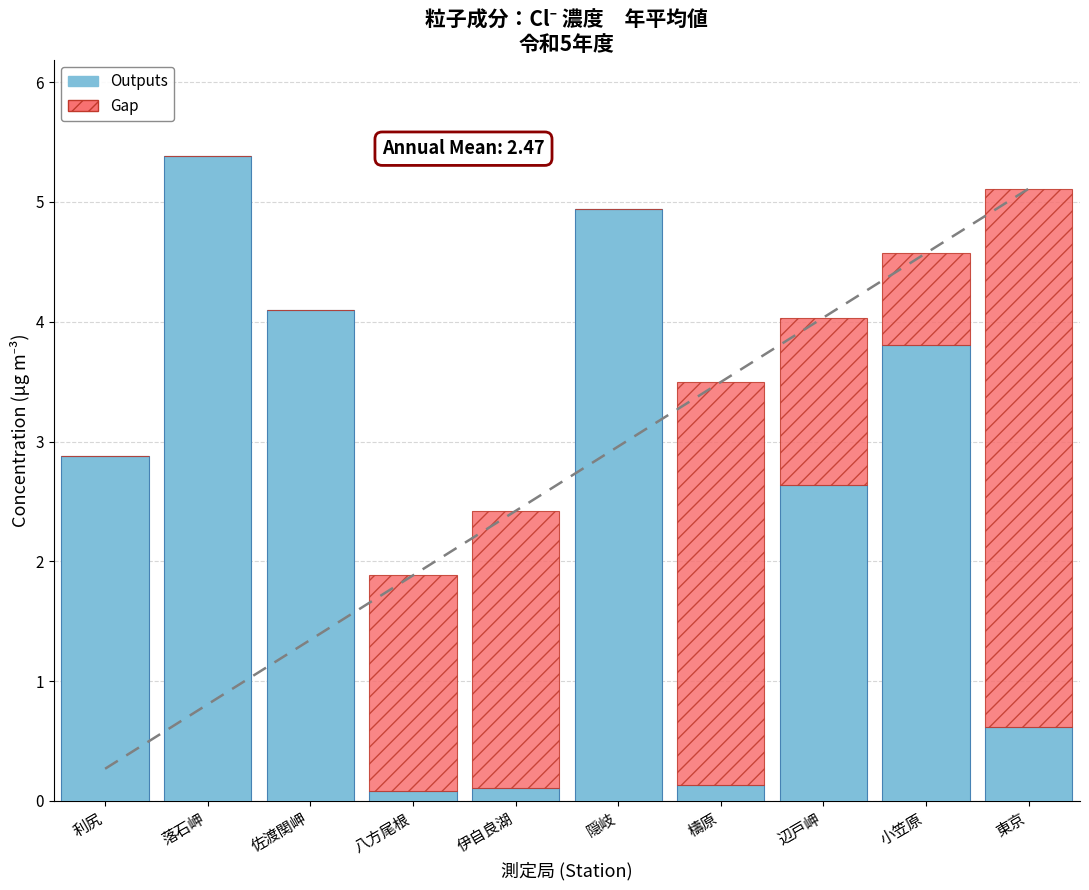

Which series changed the most between 佐渡関岬 and 小笠原?

Gap